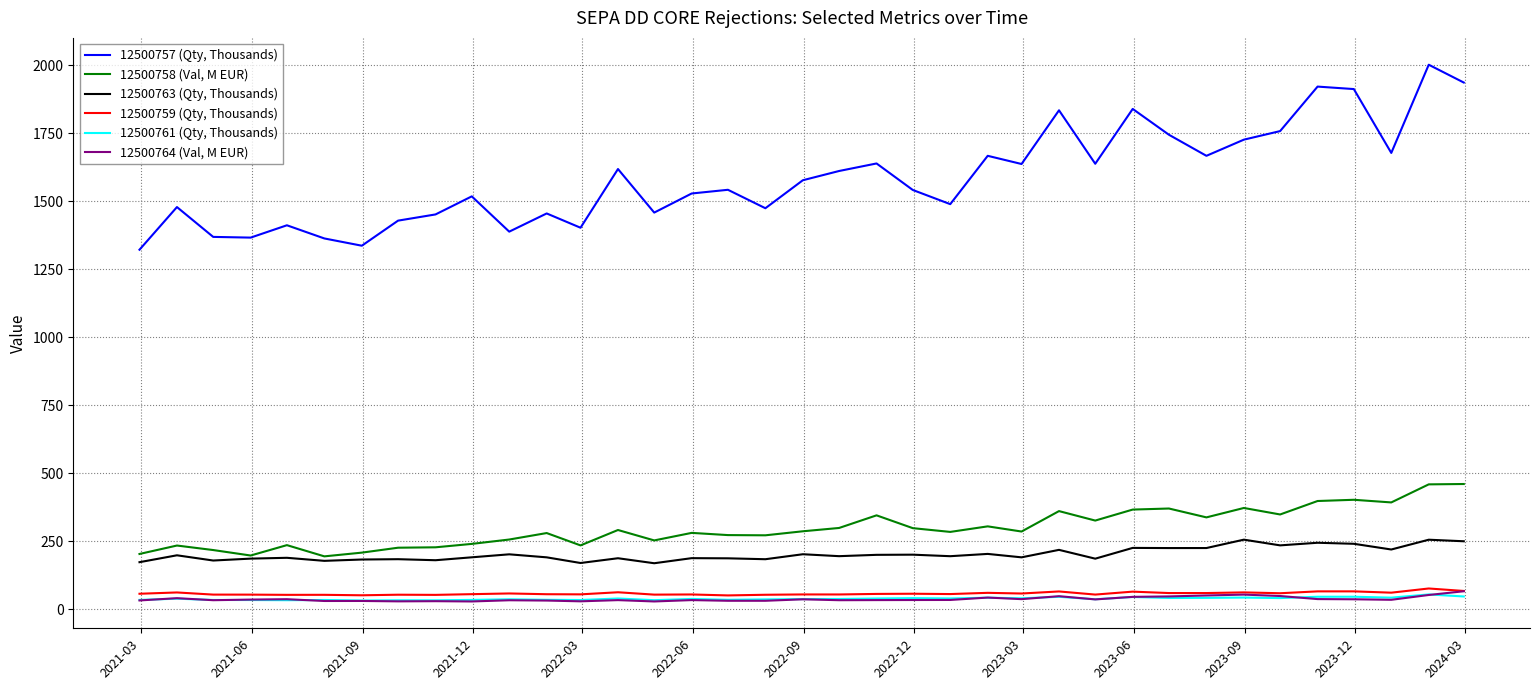

What is the highest value of the 12500763 (Qty, Thousands) series?

255.5